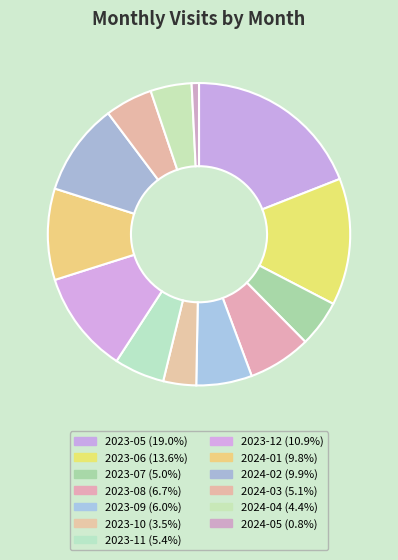

To the nearest percent, what is the difference between the 2023-06 and 2024-05 slice percentages?

13%